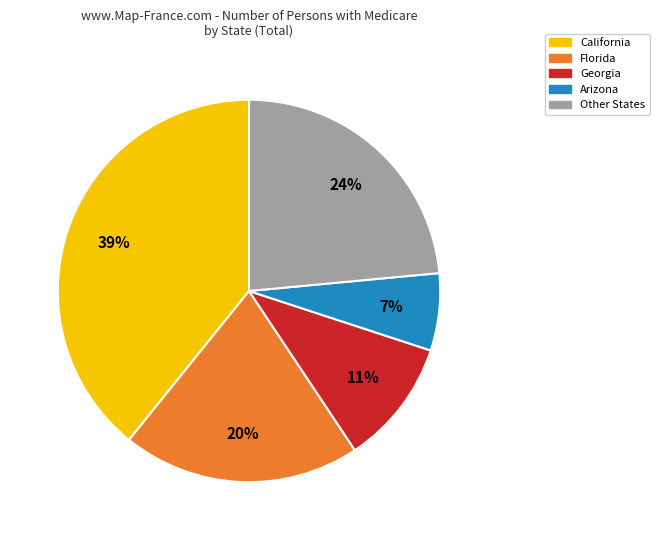

To the nearest percent, what is the average slice percentage?

20%